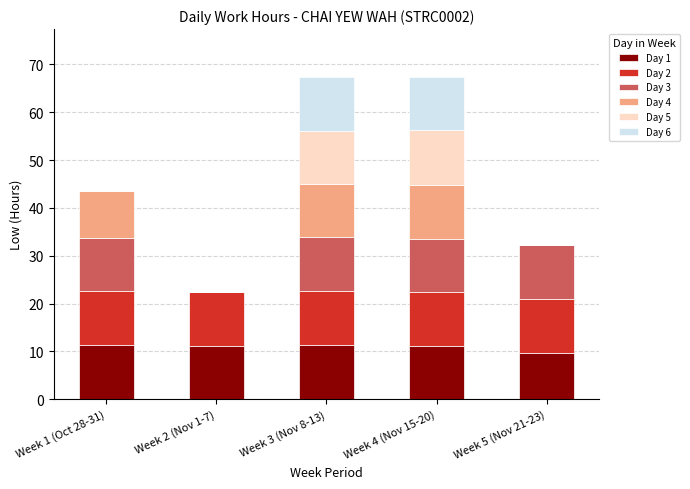

True or false: Day 1 has a value of 11.2 at Week 4 (Nov 15-20).

True